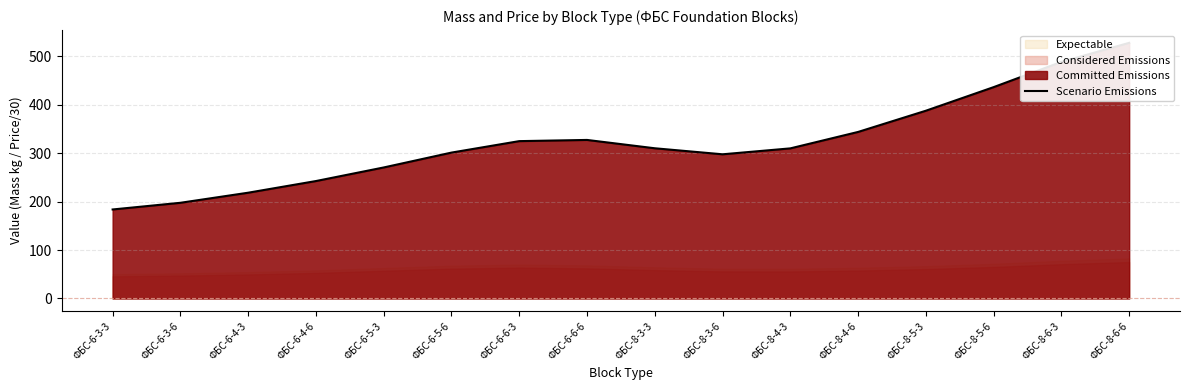

Approximately how many times larger is the value at ФБС-8-4-3 compared to ФБС-6-5-6?

1.0